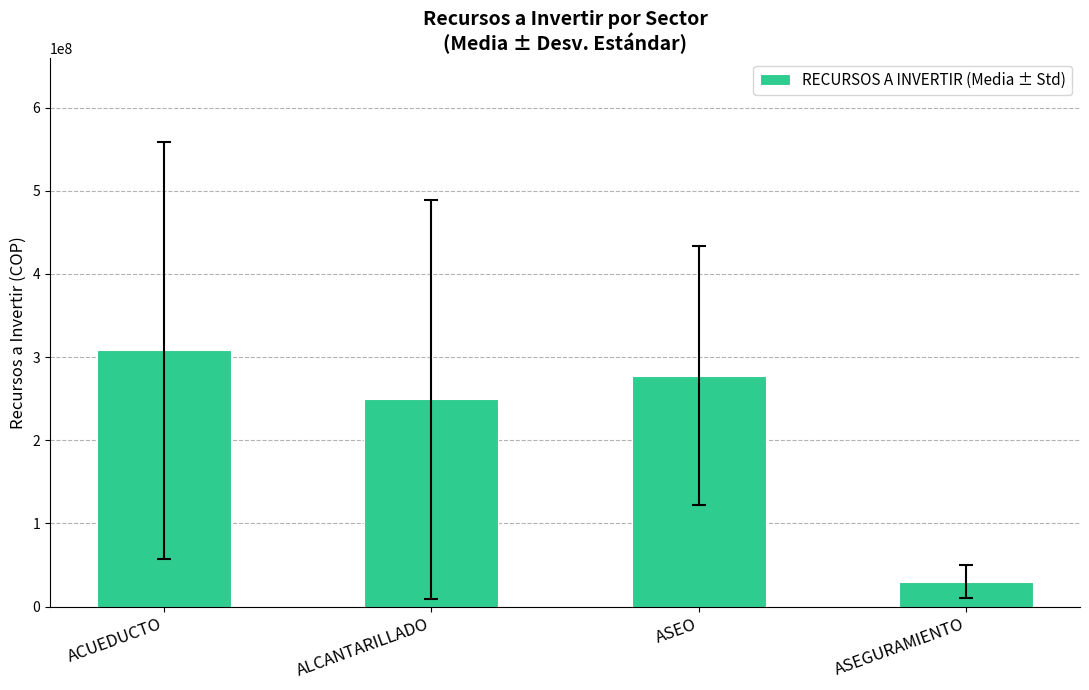

What is the difference between the maximum and minimum values?

278352000